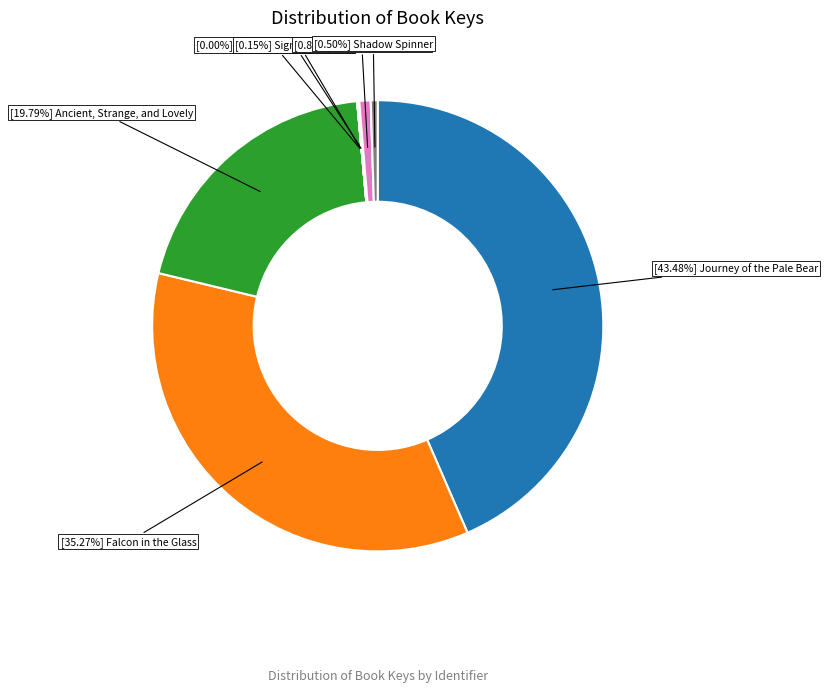

Does any single category account for the majority?

No